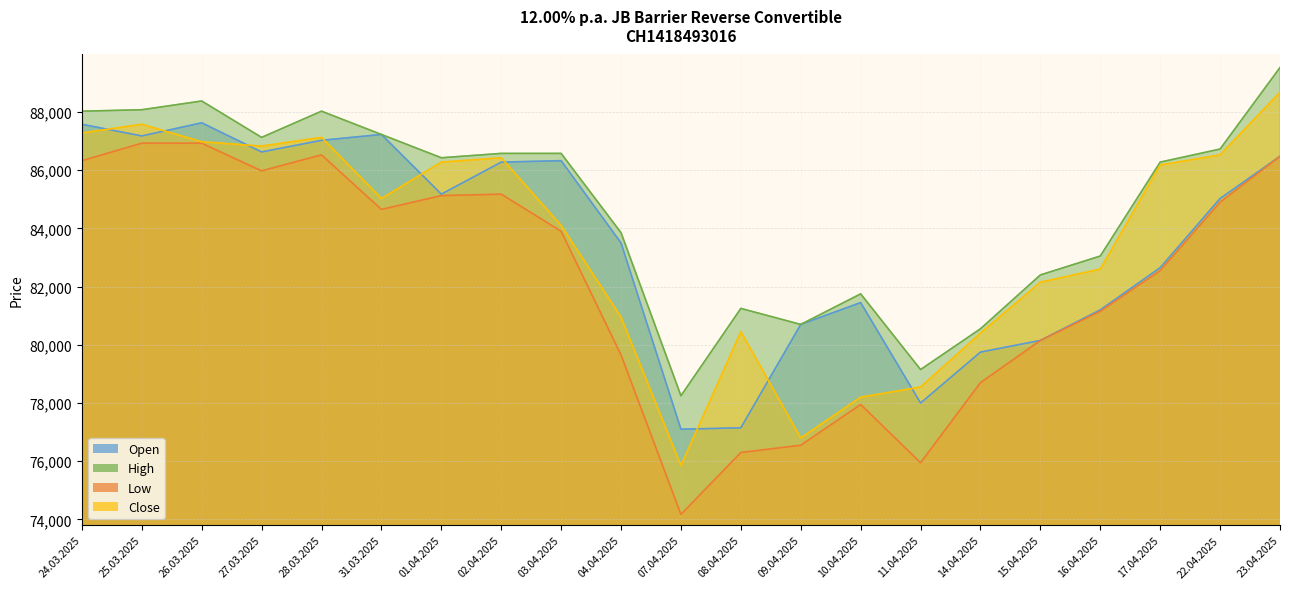

At which category does Close reach its first local peak?

25.03.2025